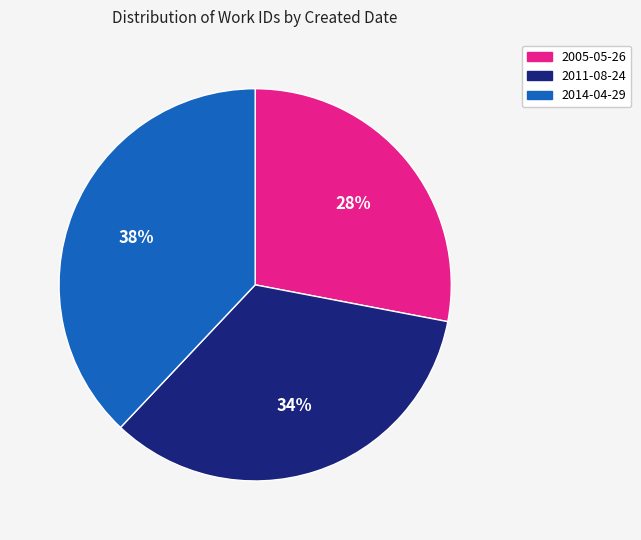

Which has a higher value, 2014-04-29 or 2011-08-24?

2014-04-29